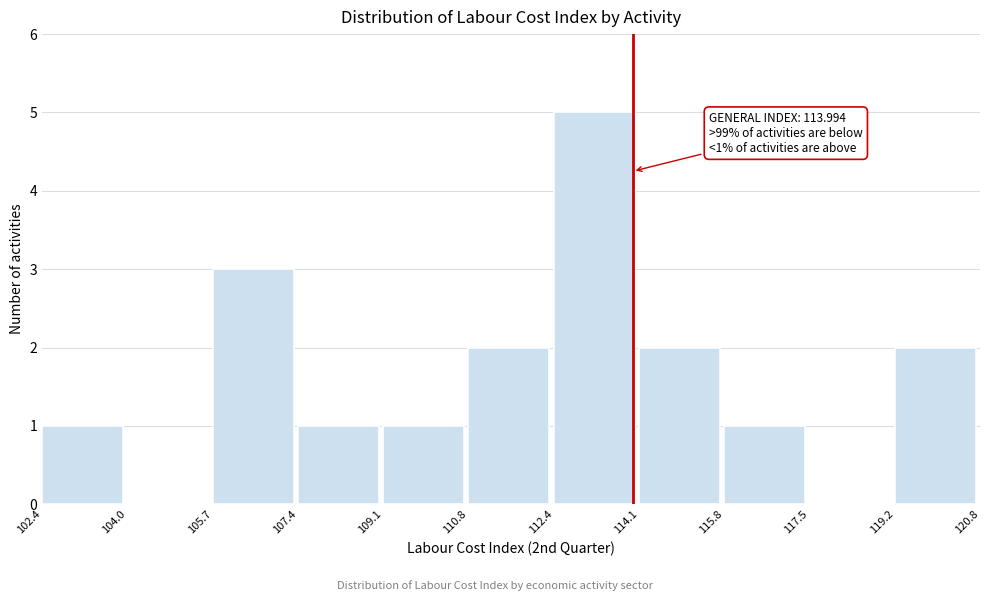

Which range on the x-axis has the tallest bar?

112.4 to 114.1